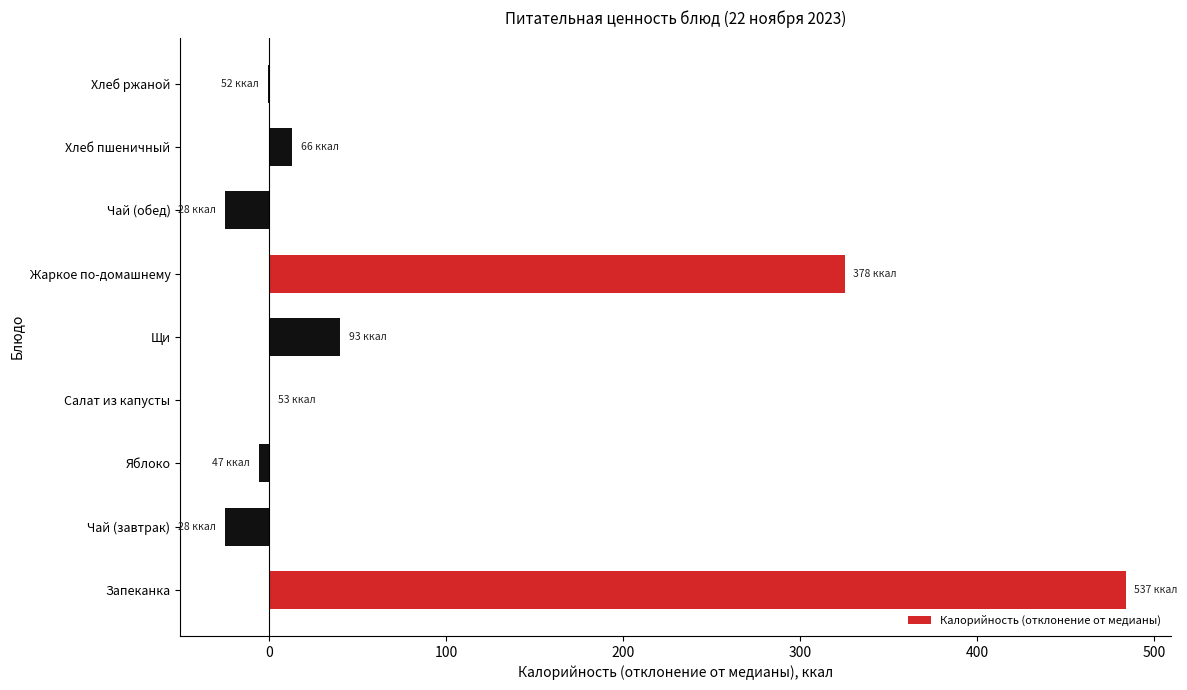

What is the change in value from Запеканка to Салат из капусты?

-484.0